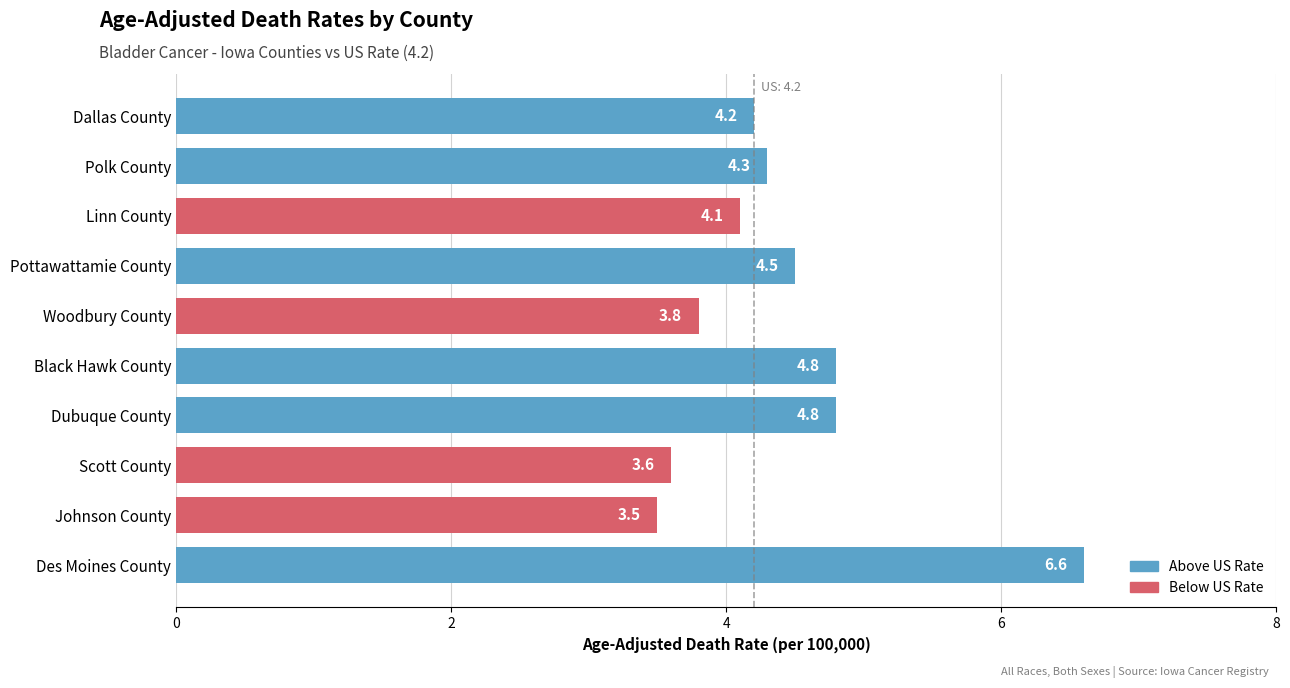

At which category does the chart reach its minimum across all series?

Johnson County